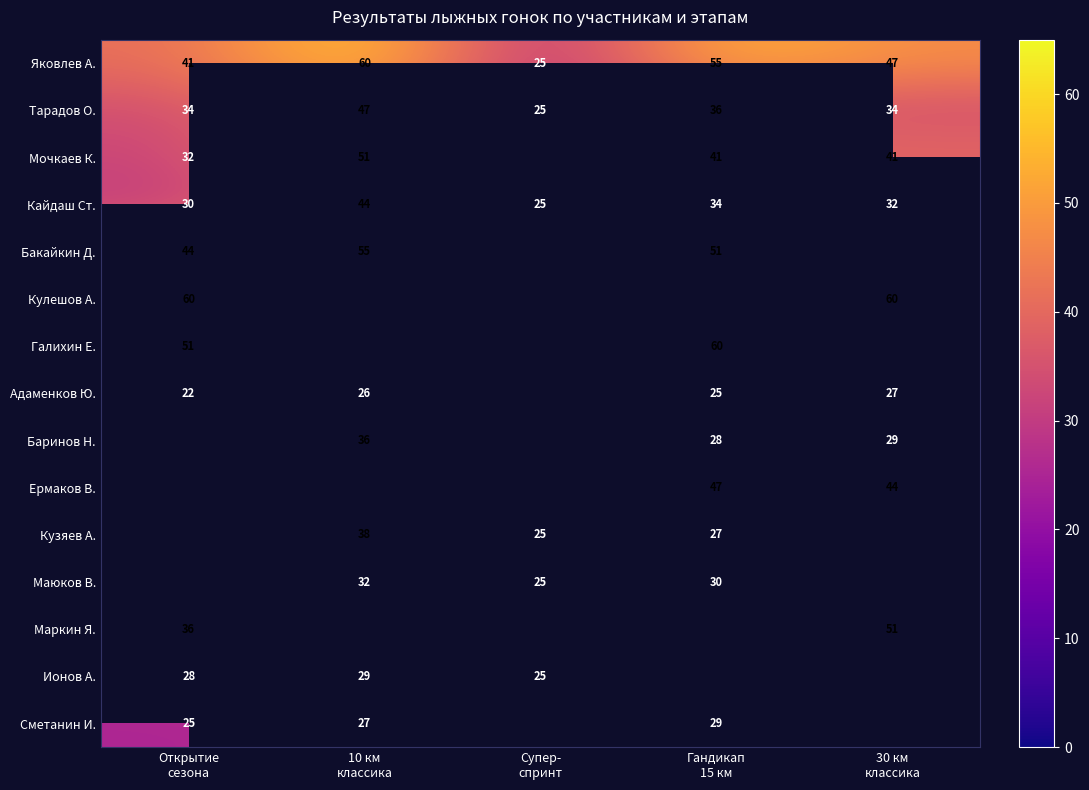

What is the average value of the Тарадов О. series?

35